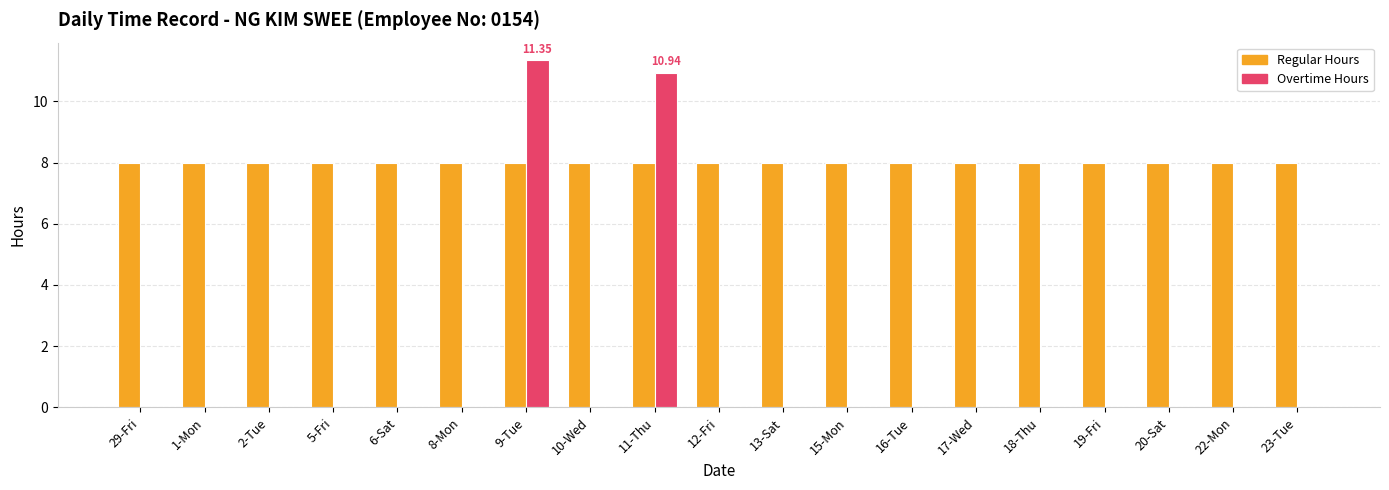

What is the total value across all series at 9-Tue?

19.4